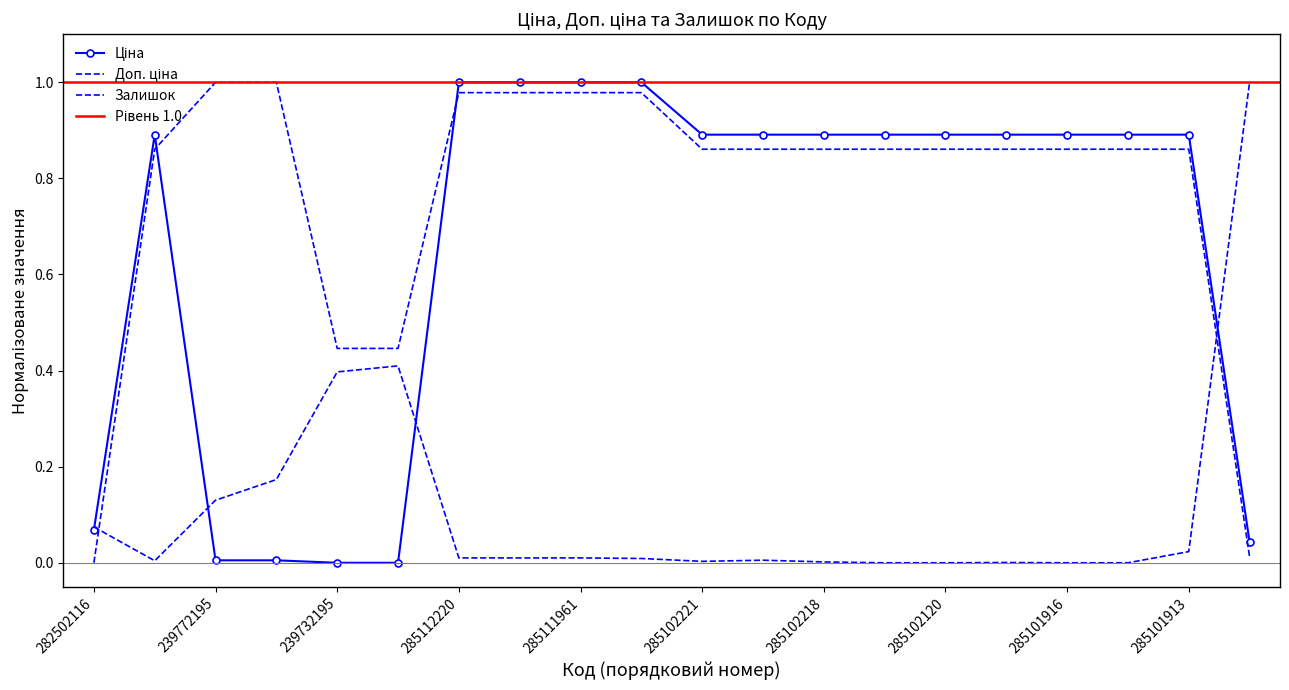

Rank the series by their average value, from lowest to highest.

Залишок, Ціна, Доп. ціна